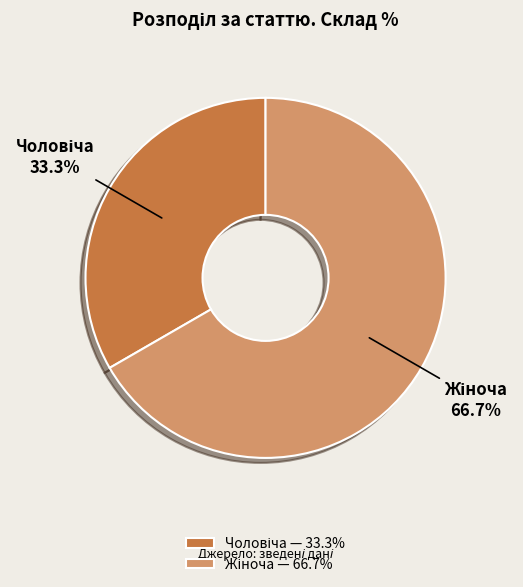

How many slices are in this pie chart?

2